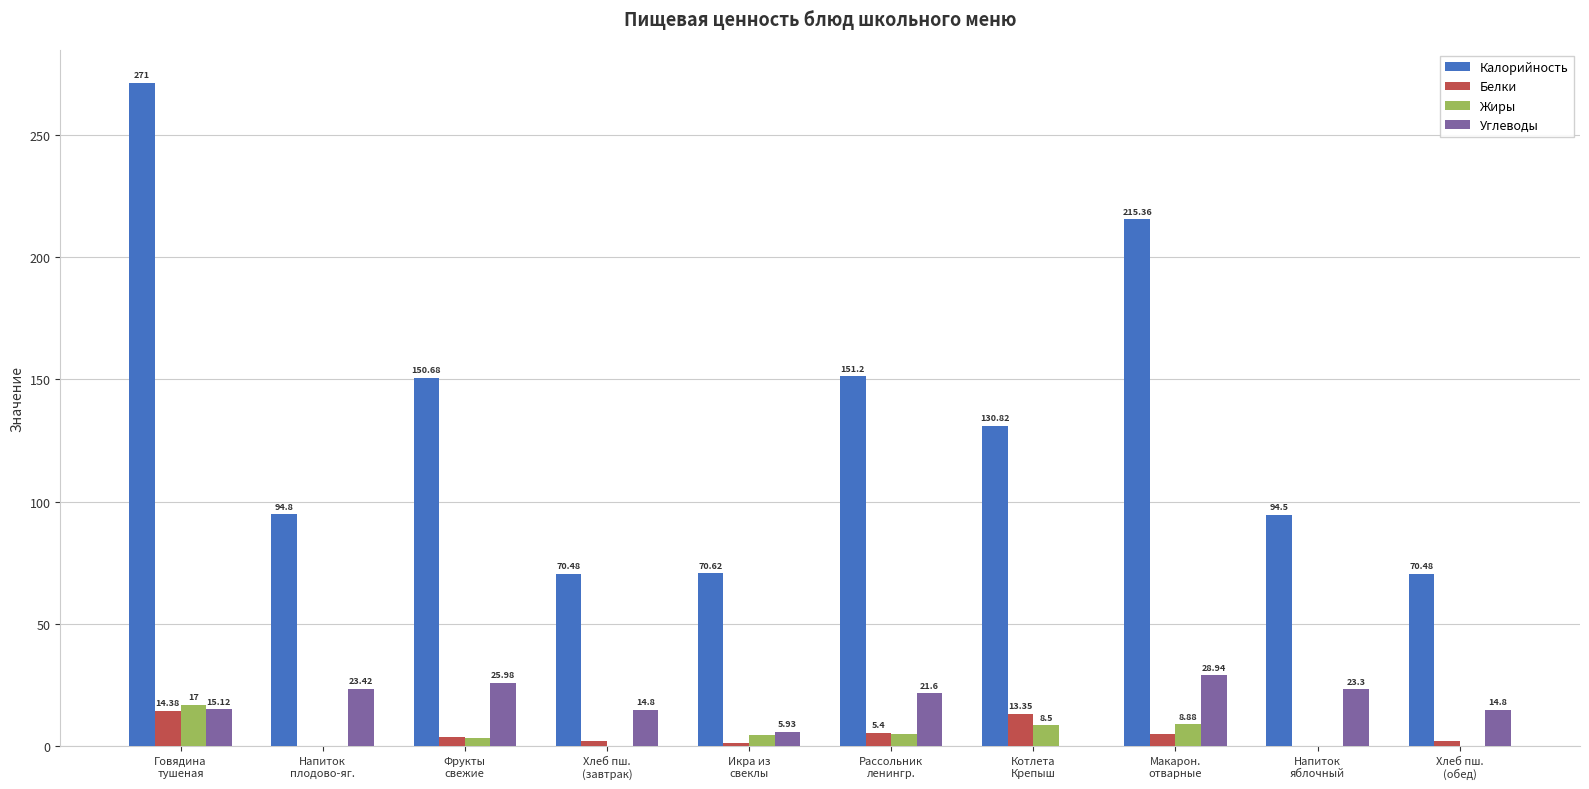

Are the bars horizontal?

No